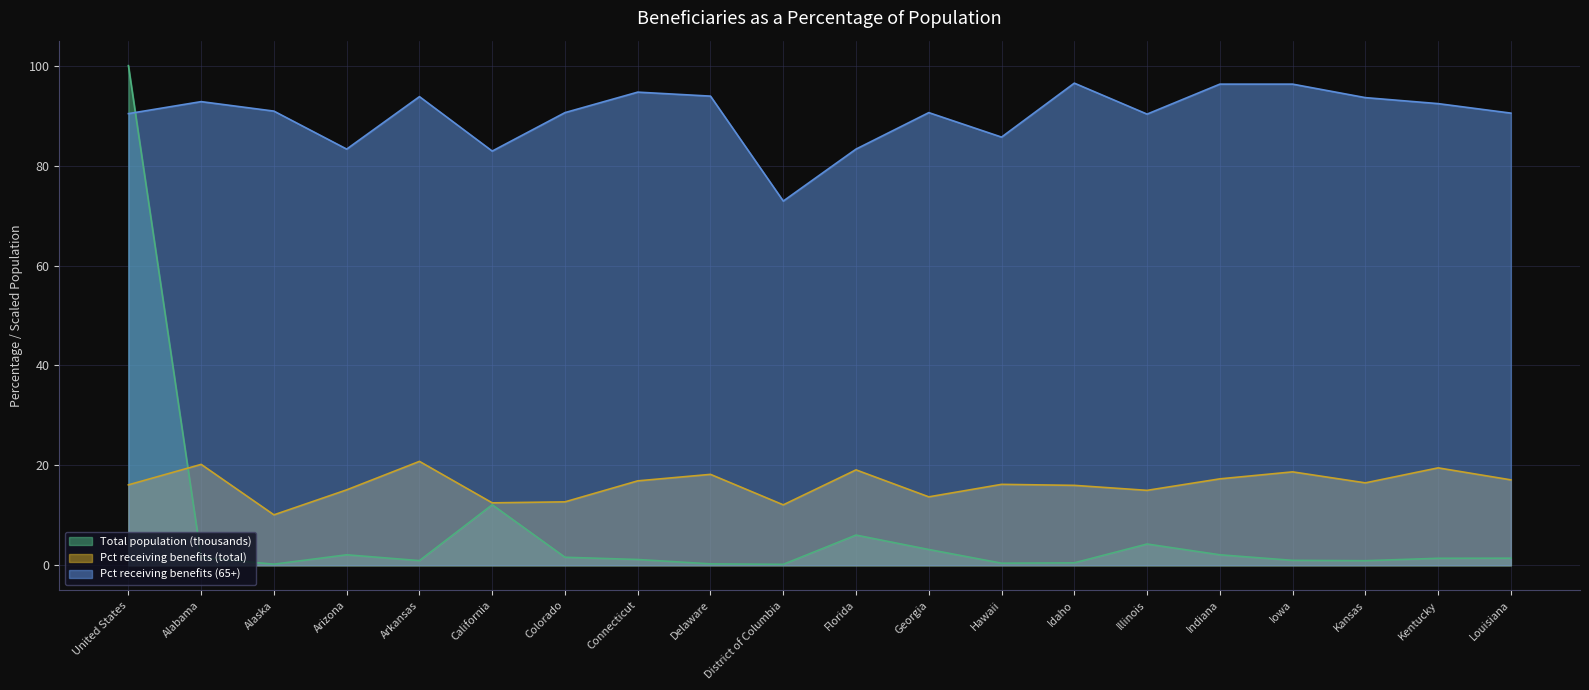

How many interior local peaks does the Pct receiving benefits (65+) series have?

5